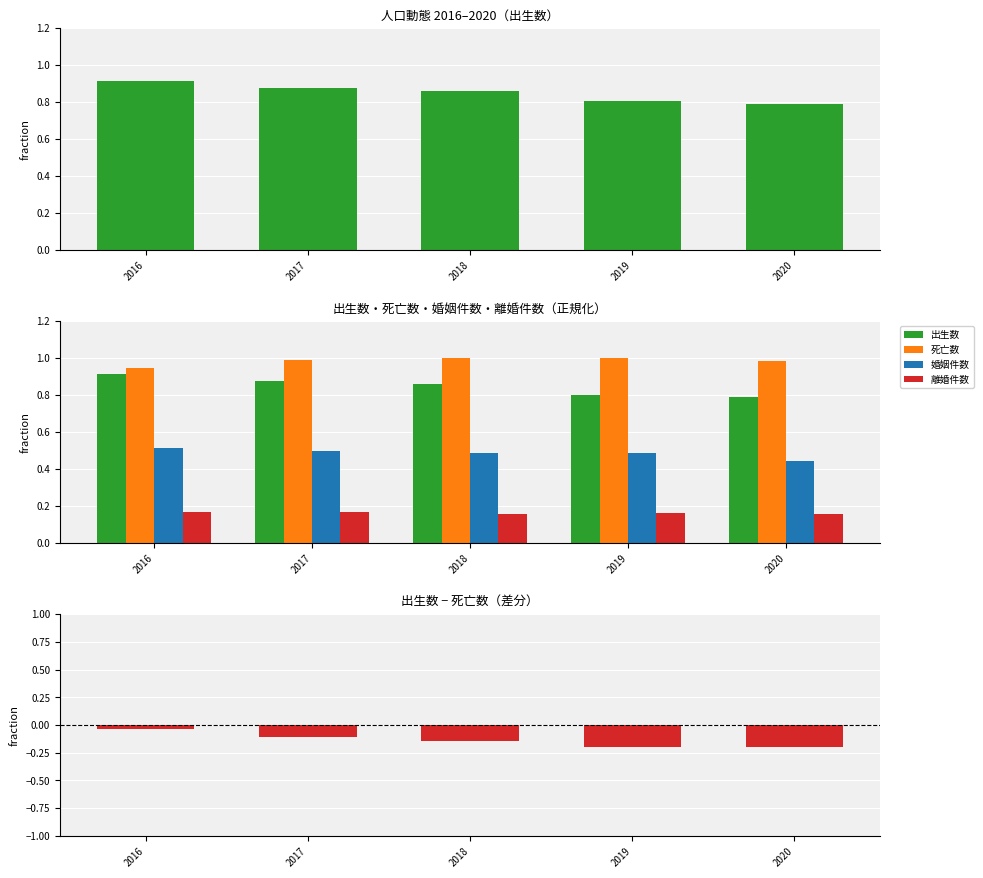

What is the spread (max minus min) of values at 2019?

1.2